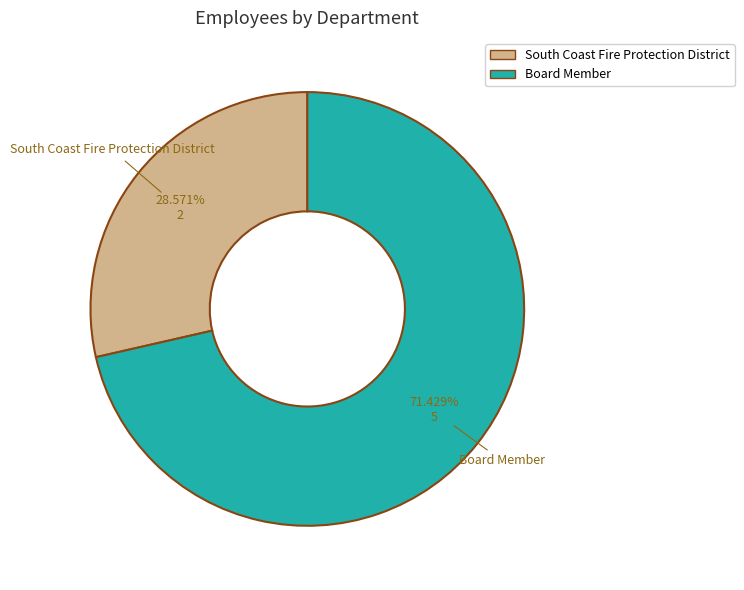

Is there a majority slice in this chart?

Yes